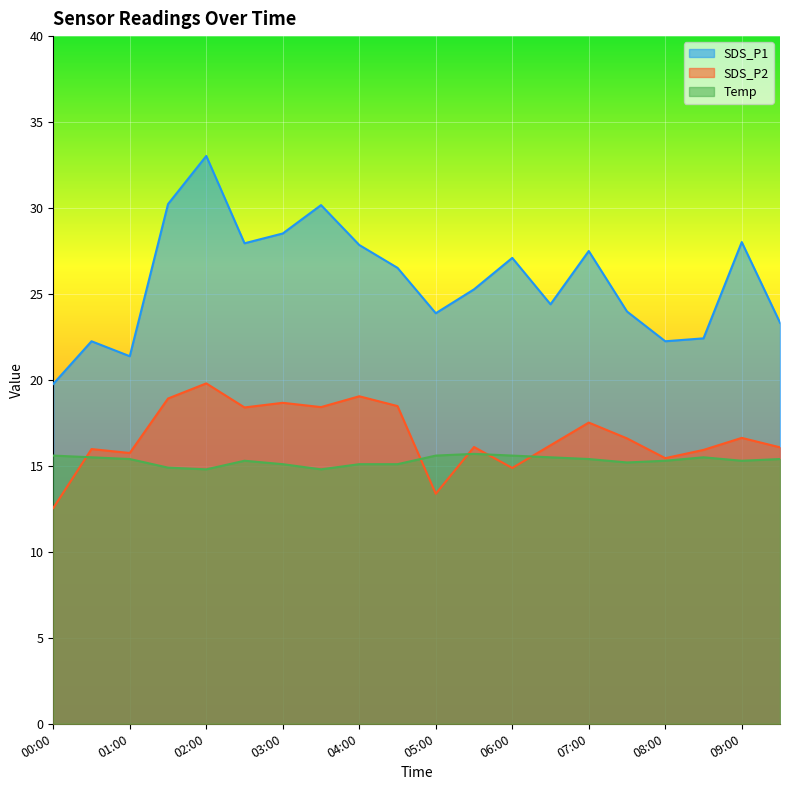

What position from the left is 01:00?

3